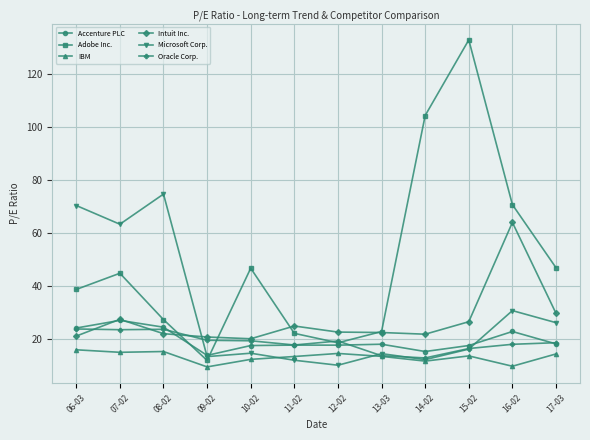

What is the label of the 7th point from the right?

11-02